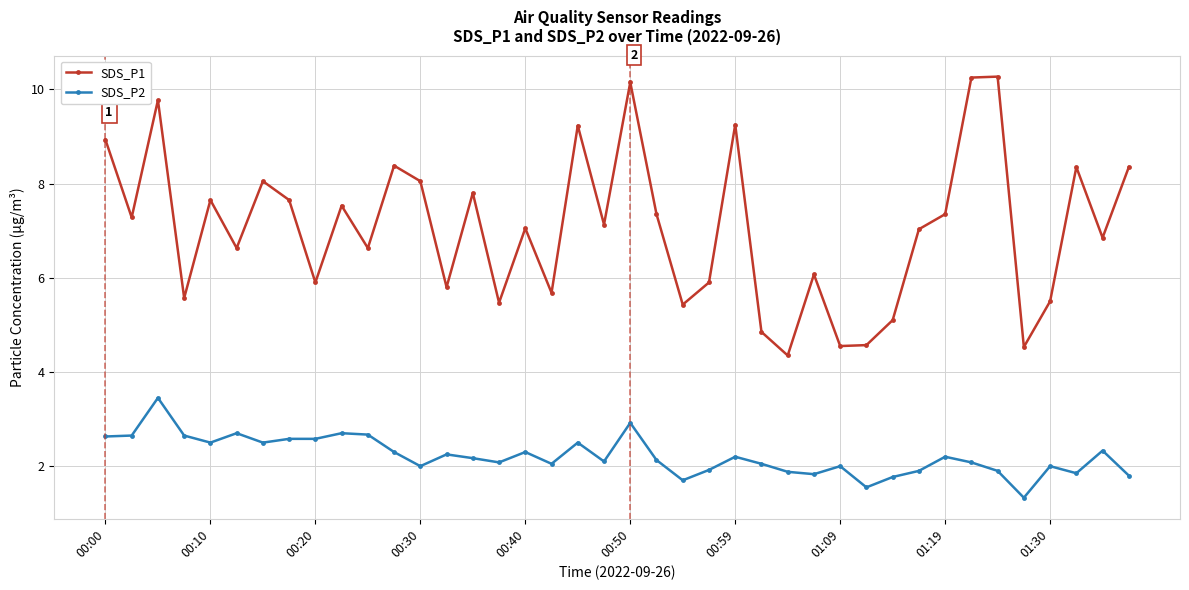

Is this an area chart (filled region under the line)?

No